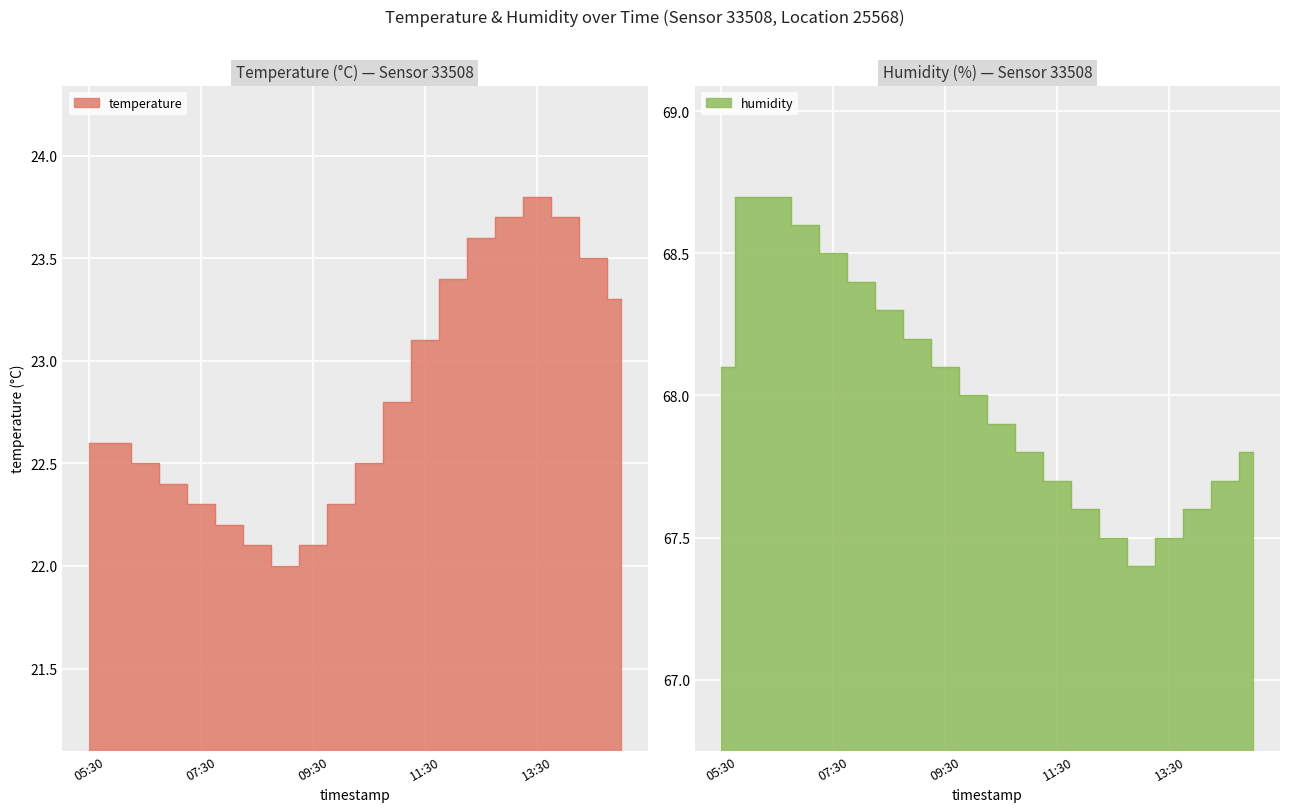

What is the sum of the temperature values at 06:00 and 08:30?

44.7